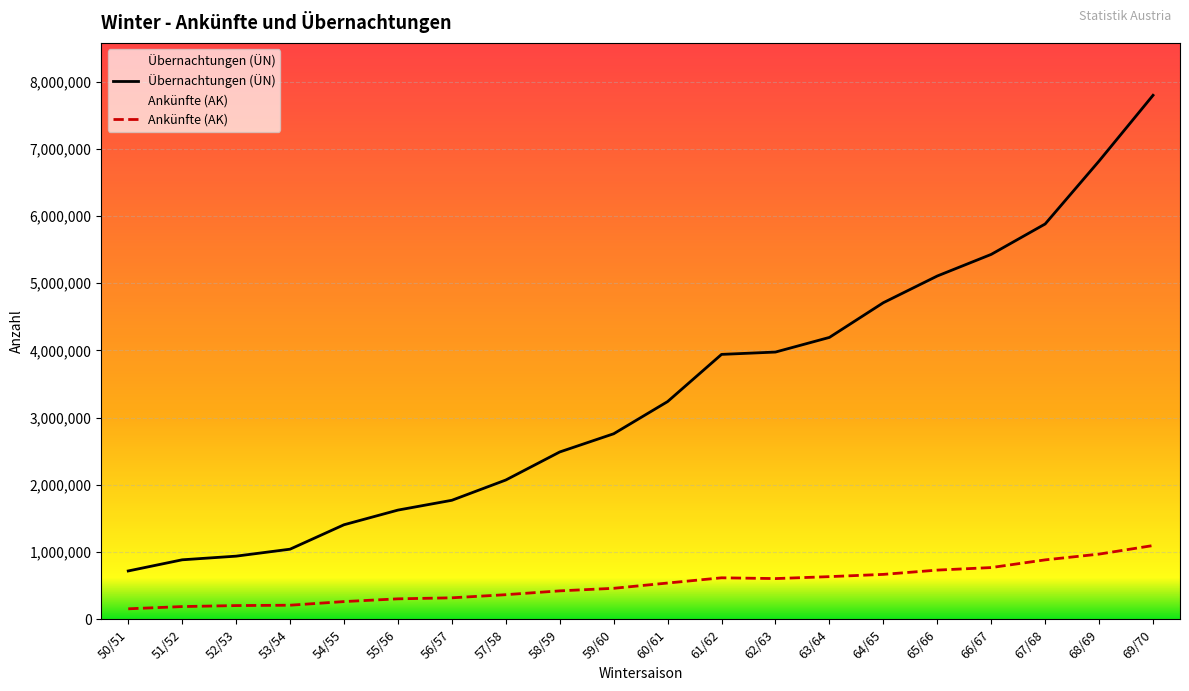

What is the difference between the maximum and minimum values in the Übernachtungen (ÜN) series?

7077171